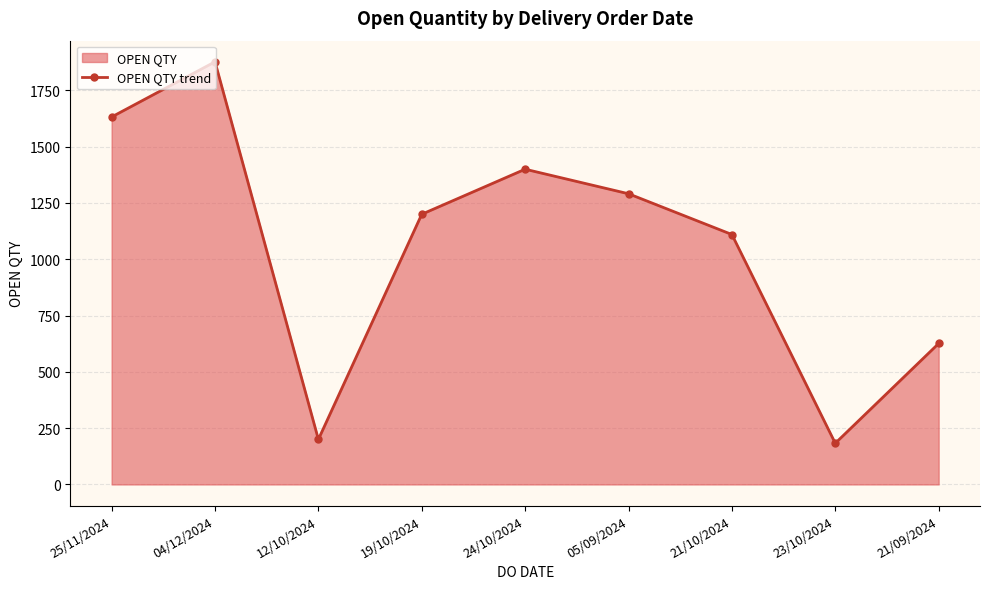

Approximately how many times larger is the value at 21/10/2024 compared to 25/11/2024?

0.7